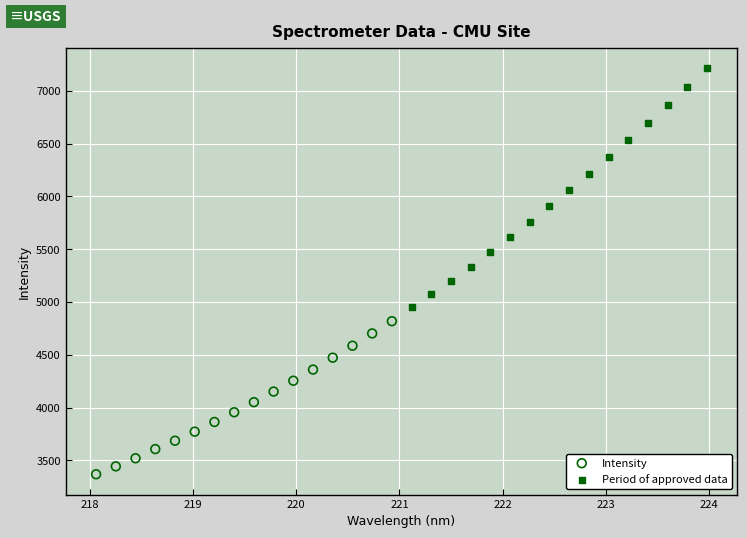

Which series contains the highest Y value?

Period of approved data